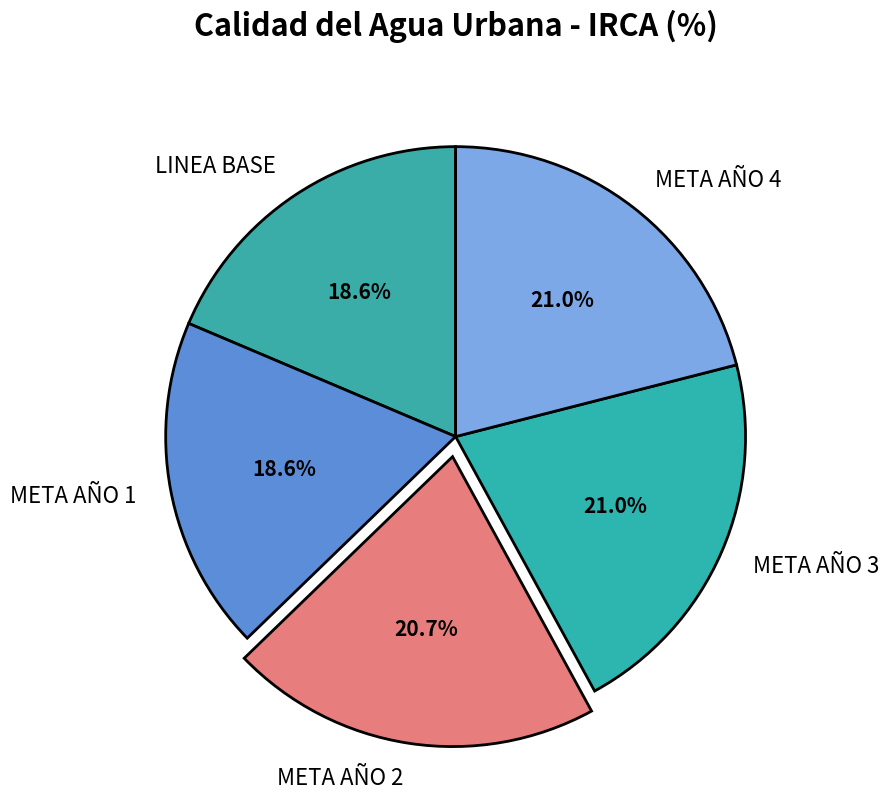

Is META AÑO 1 the majority of the pie?

No